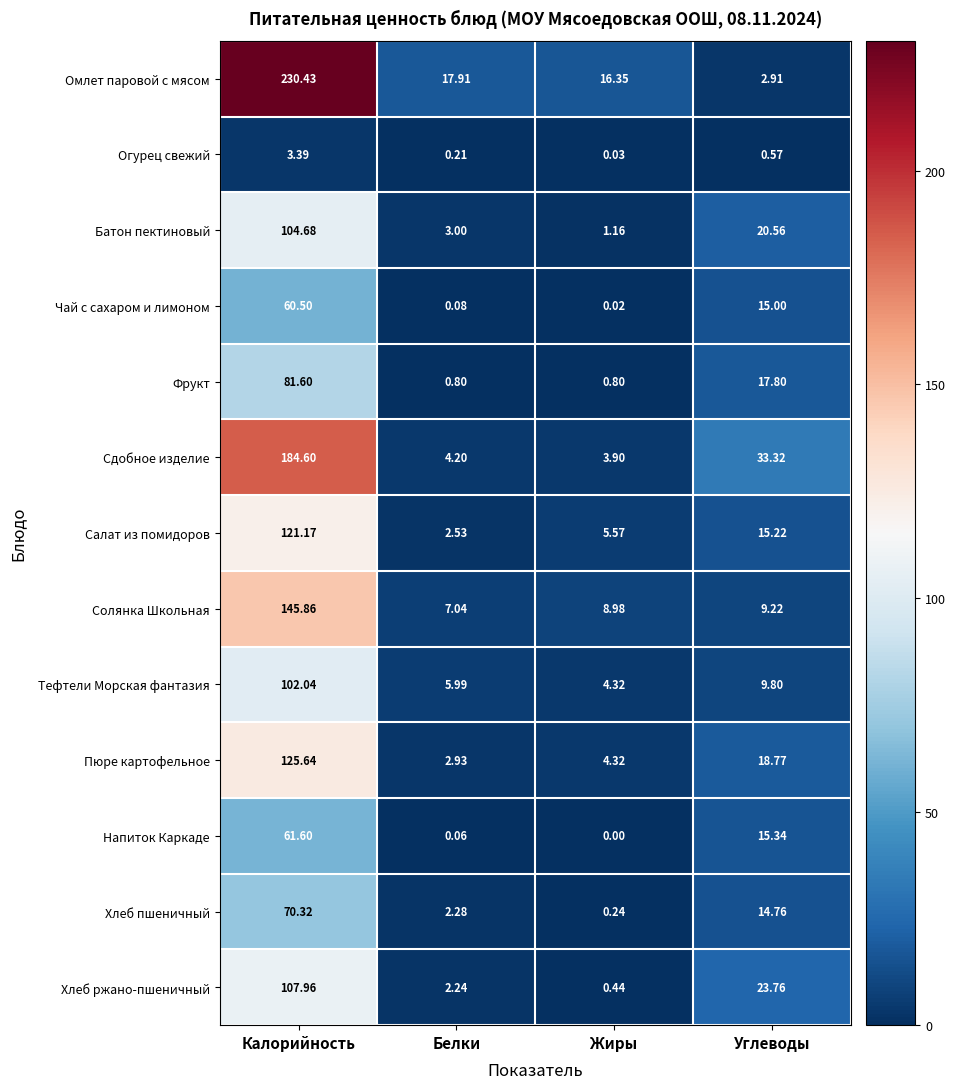

Where is Салат из помидоров nearest to the value 61?

Углеводы